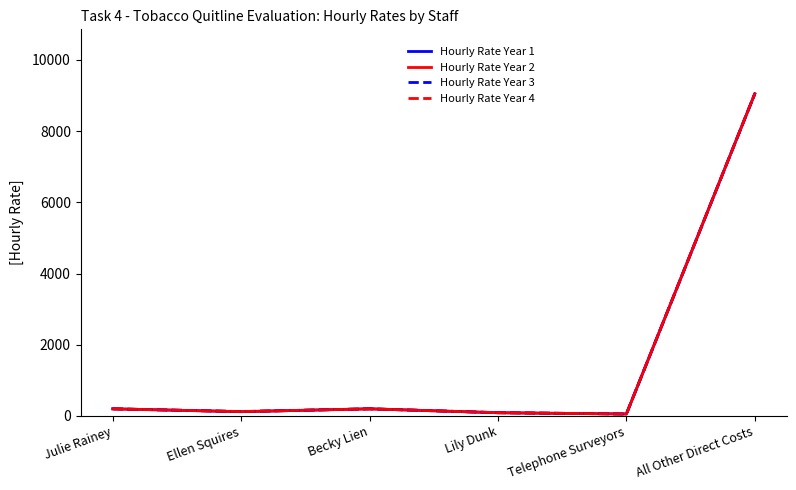

Reading left to right, what are all the values shown in this chart?

Hourly Rate Year 1: Julie Rainey=200.0	Ellen Squires=120.0	Becky Lien=200.0	Lily Dunk=90.0	Telephone Surveyors=55.0	All Other Direct Costs=9047.5
Hourly Rate Year 2: Julie Rainey=200.0	Ellen Squires=120.0	Becky Lien=200.0	Lily Dunk=90.0	Telephone Surveyors=55.0	All Other Direct Costs=9047.5
Hourly Rate Year 3: Julie Rainey=200.0	Ellen Squires=123.0	Becky Lien=200.0	Lily Dunk=92.0	Telephone Surveyors=55.0	All Other Direct Costs=9047.5
Hourly Rate Year 4: Julie Rainey=200.0	Ellen Squires=123.0	Becky Lien=200.0	Lily Dunk=92.0	Telephone Surveyors=55.0	All Other Direct Costs=9047.5